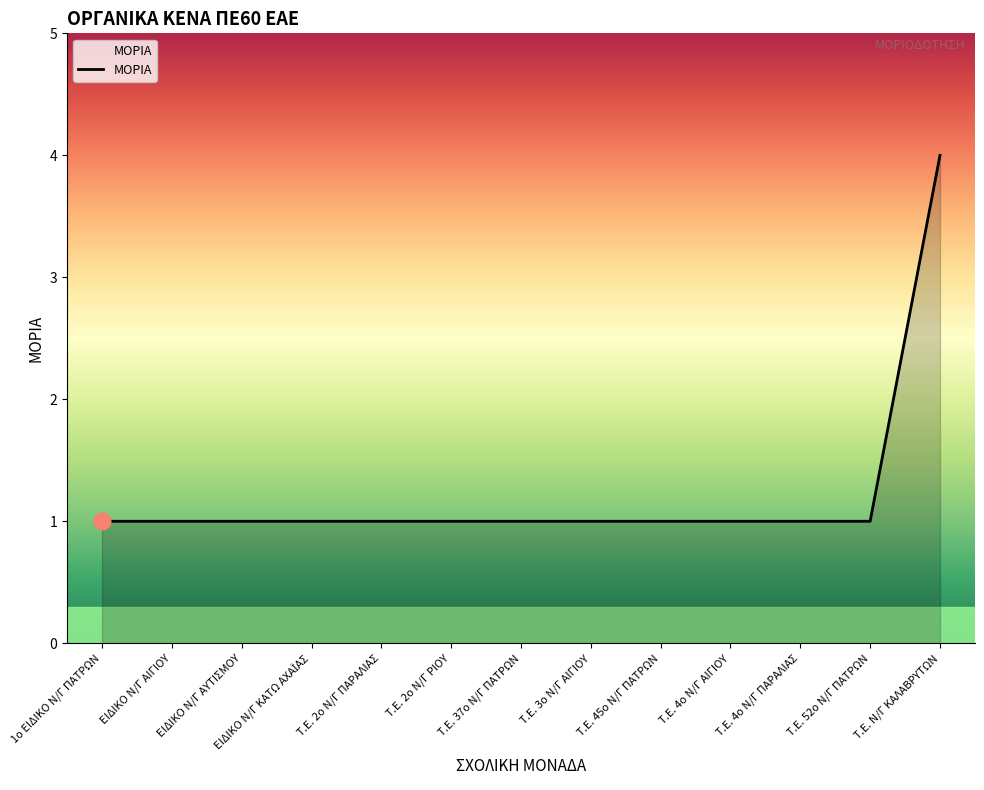

What position from the left is ΕΙΔΙΚΟ Ν/Γ ΑΥΤΙΣΜΟΥ?

3